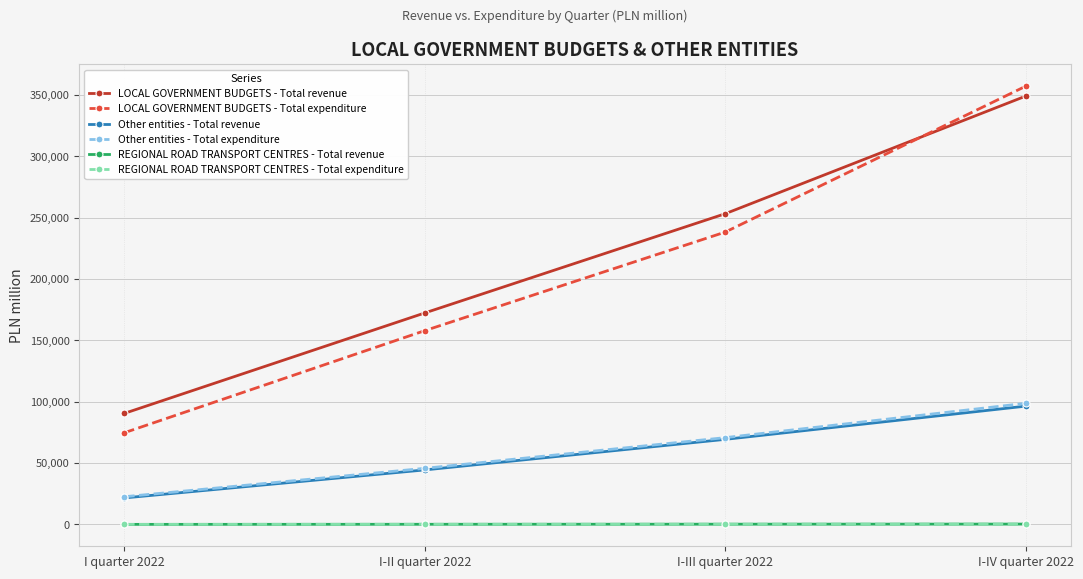

What is the sum of all LOCAL GOVERNMENT BUDGETS - Total expenditure values?

827894